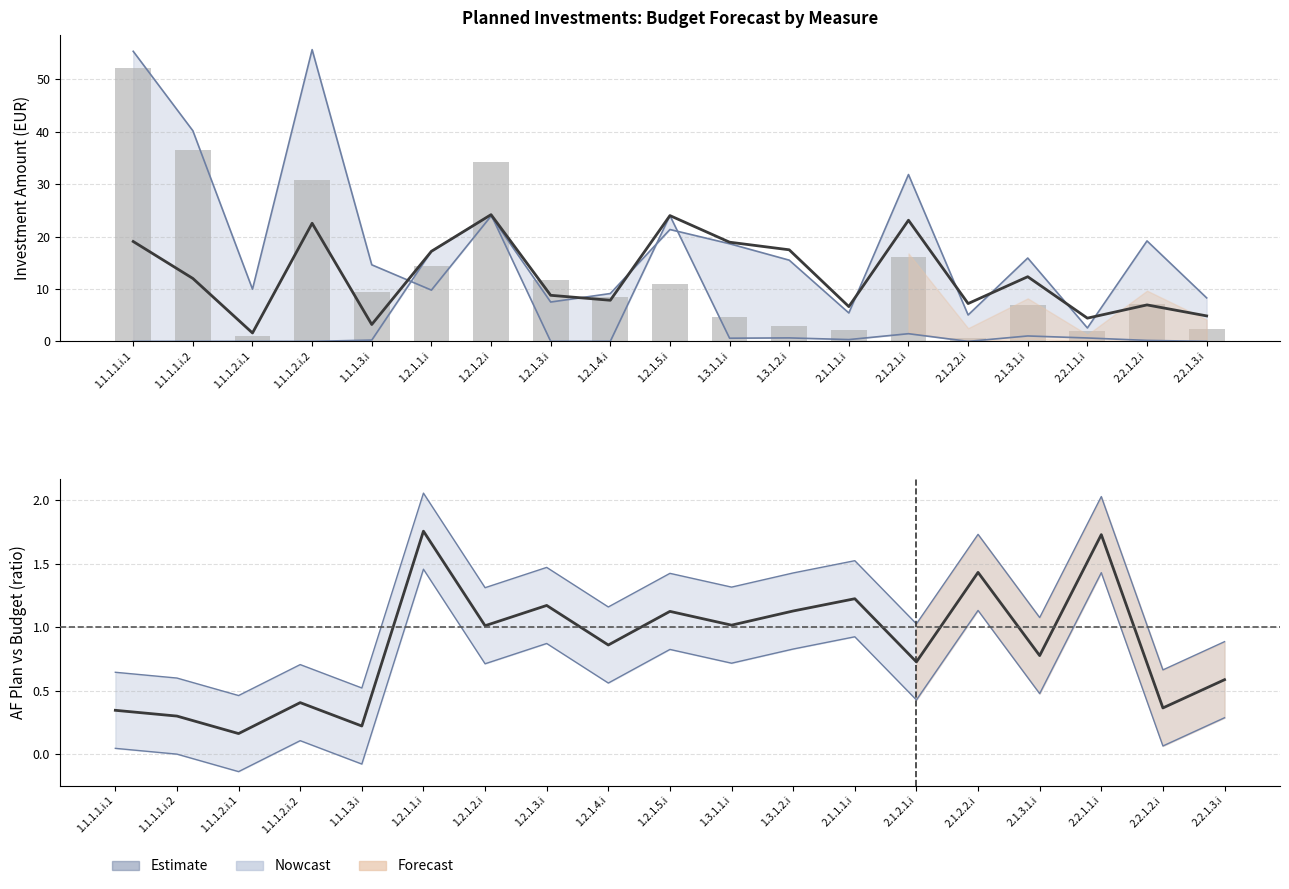

What is the label of the 19th bar from the left?

2.2.1.3.i